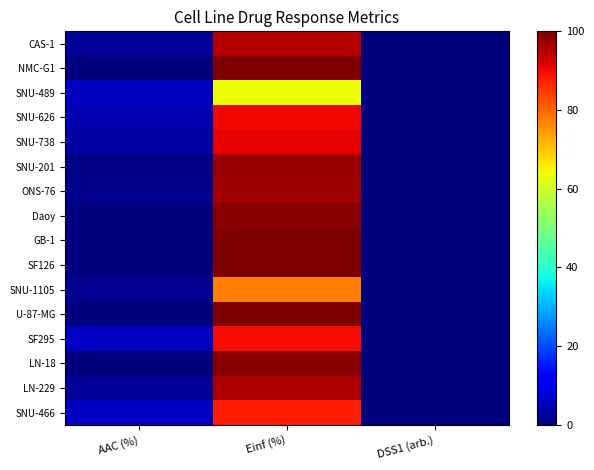

Reading right to left, what are all the values shown in this chart?

CAS-1: DSS1 (arb.)=0.0	Einf (%)=95.1	AAC (%)=2.5
NMC-G1: DSS1 (arb.)=0.0	Einf (%)=100.0	AAC (%)=0.0
SNU-489: DSS1 (arb.)=0.0	Einf (%)=63.8	AAC (%)=5.7
SNU-626: DSS1 (arb.)=0.0	Einf (%)=90.1	AAC (%)=4.7
SNU-738: DSS1 (arb.)=0.0	Einf (%)=90.7	AAC (%)=3.5
SNU-201: DSS1 (arb.)=0.0	Einf (%)=97.5	AAC (%)=0.5
ONS-76: DSS1 (arb.)=0.0	Einf (%)=97.0	AAC (%)=1.5
Daoy: DSS1 (arb.)=0.0	Einf (%)=99.2	AAC (%)=0.3
GB-1: DSS1 (arb.)=0.0	Einf (%)=100.0	AAC (%)=0.0
SF126: DSS1 (arb.)=0.0	Einf (%)=100.0	AAC (%)=0.0
SNU-1105: DSS1 (arb.)=0.0	Einf (%)=77.6	AAC (%)=1.6
U-87-MG: DSS1 (arb.)=0.0	Einf (%)=100.0	AAC (%)=0.0
SF295: DSS1 (arb.)=0.0	Einf (%)=89.8	AAC (%)=5.9
LN-18: DSS1 (arb.)=0.0	Einf (%)=98.9	AAC (%)=0.3
LN-229: DSS1 (arb.)=0.0	Einf (%)=95.8	AAC (%)=2.0
SNU-466: DSS1 (arb.)=0.0	Einf (%)=88.2	AAC (%)=5.9